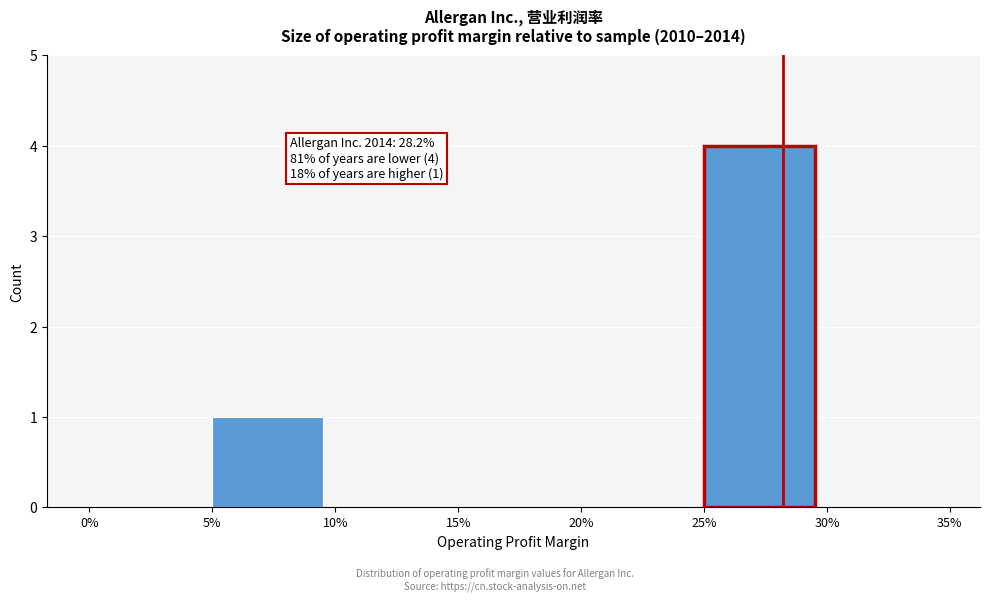

Reading left to right, list all the values displayed in this chart.

0%=0	5%=1	10%=0	15%=0	20%=0	25%=4	30%=0